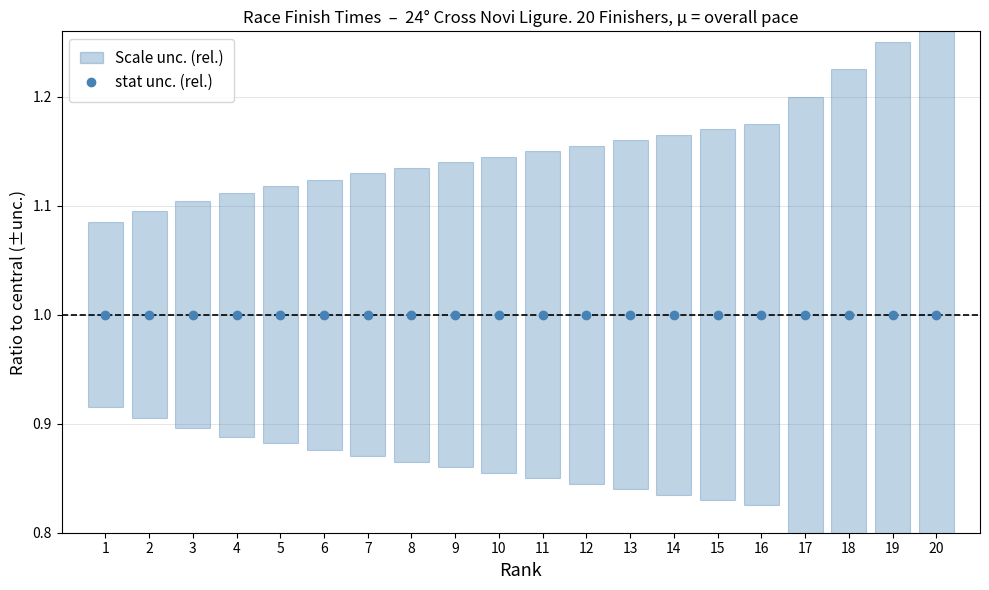

What is the sum of all lower values?

16.9